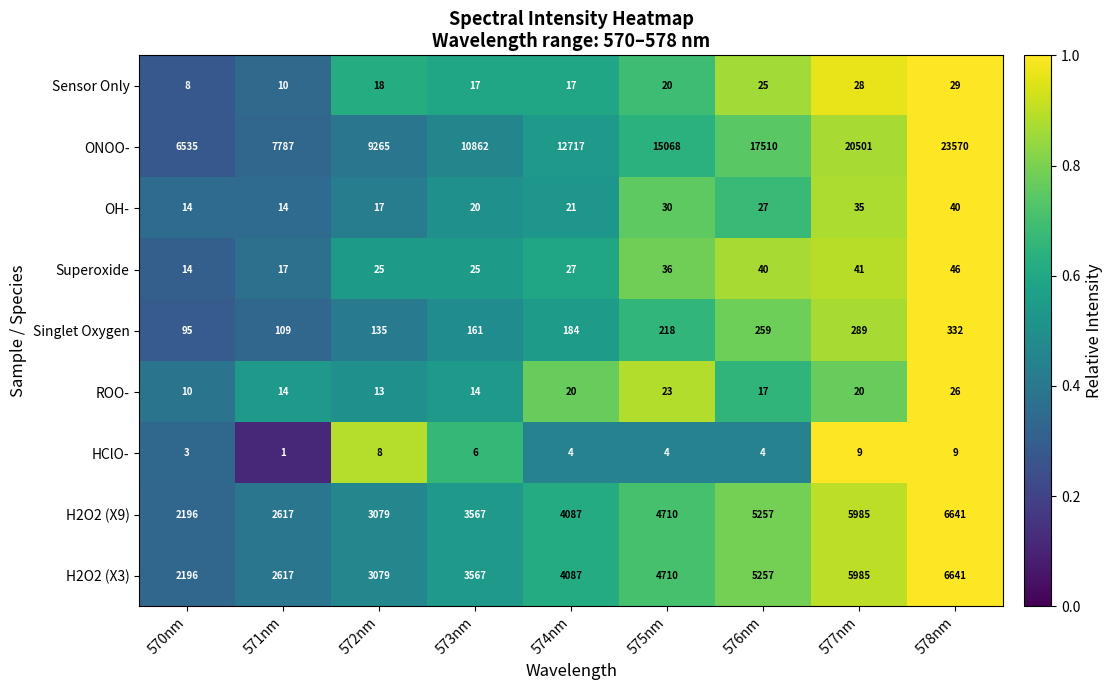

The value of H2O2 (X3) at 572nm is 1683. True or false?

False